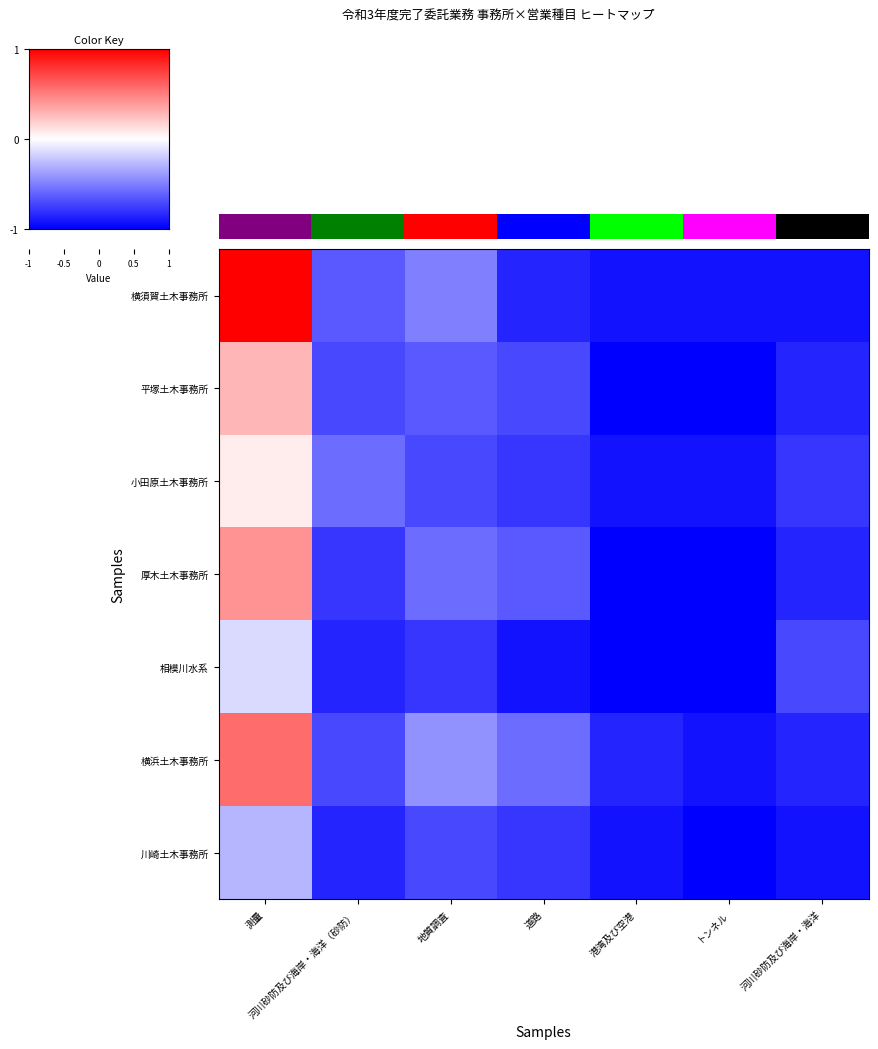

Where is 横須賀土木事務所 nearest to the value 0?

地質調査